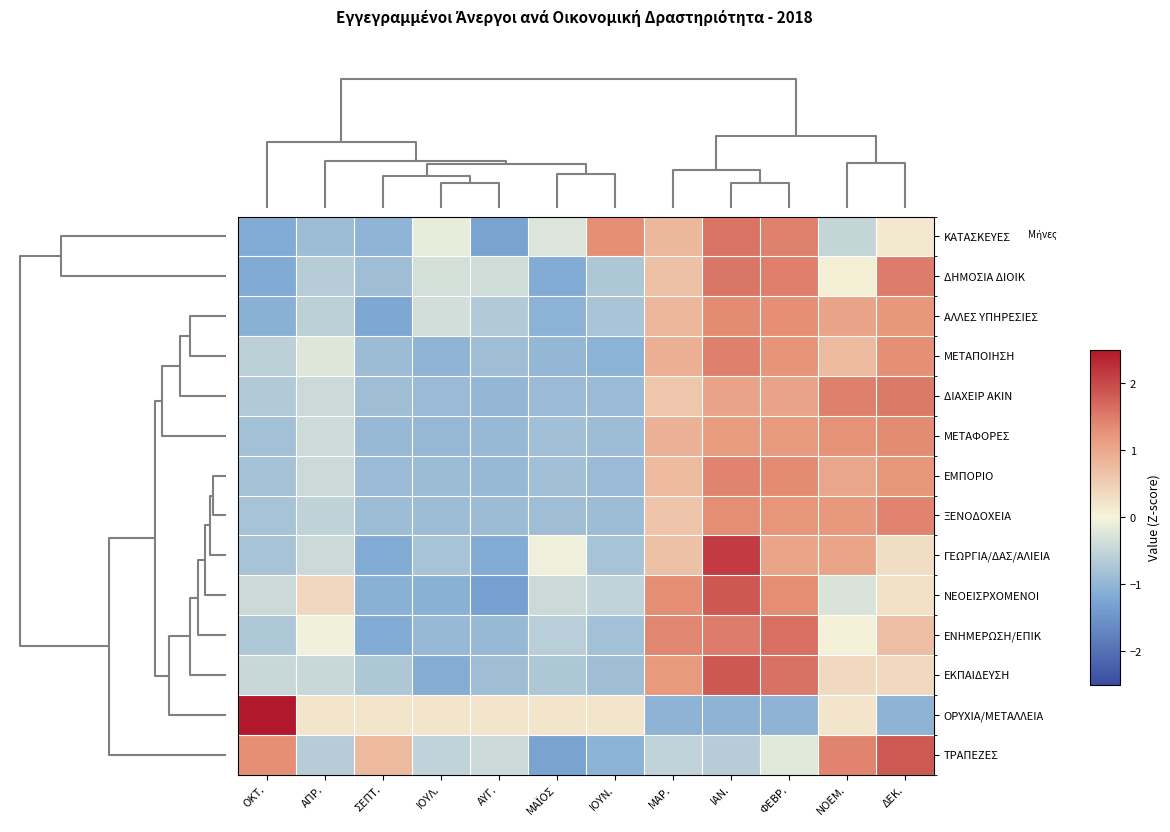

Which category has the lowest value across all series?

ΑΥΓ.